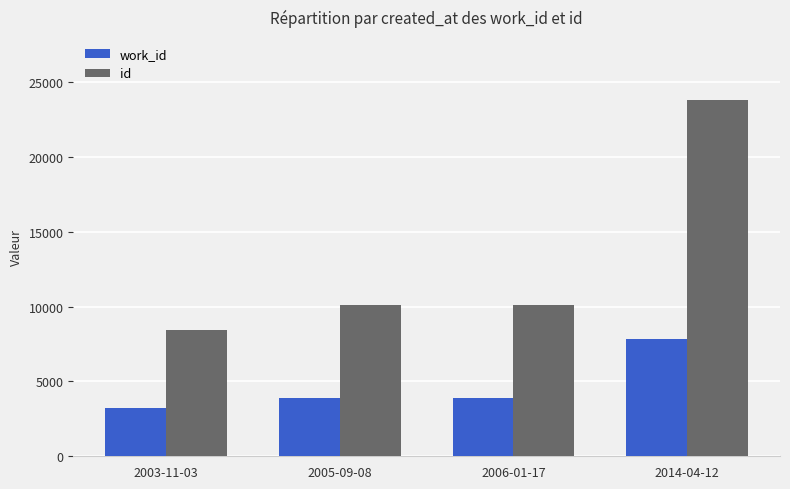

The id series shows 23778 at 2014-04-12. True or false?

True